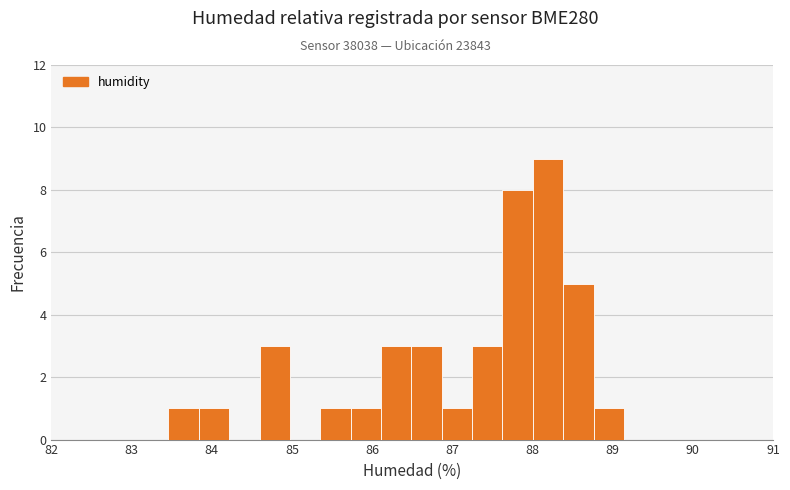

Read against the x-axis, roughly where is the centre of the tallest bar?

88.2